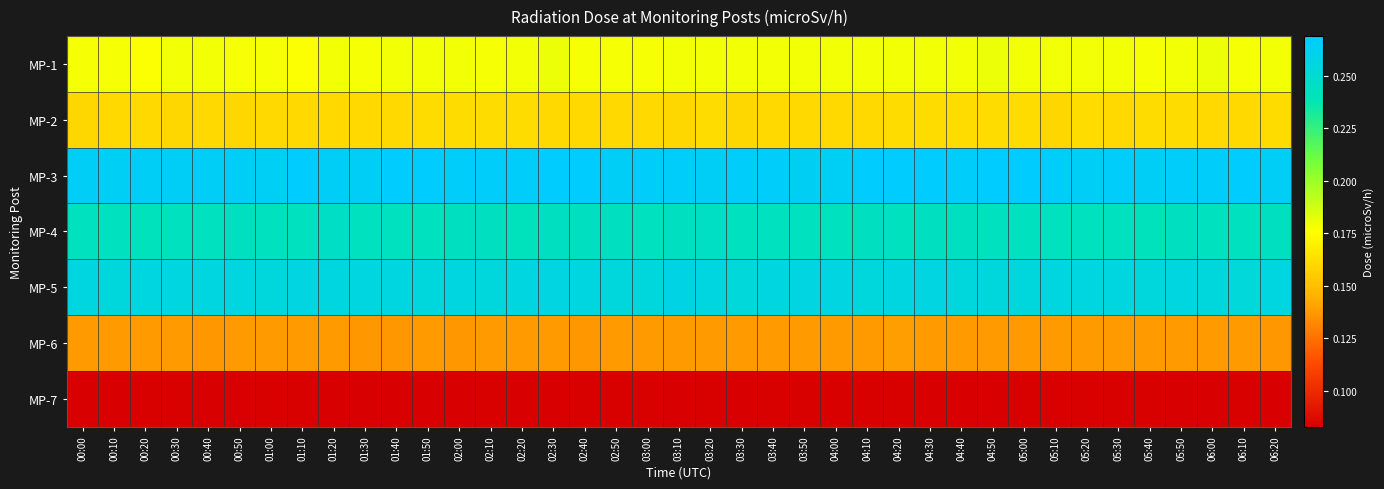

Between 03:10 and 00:20, which is larger?

03:10